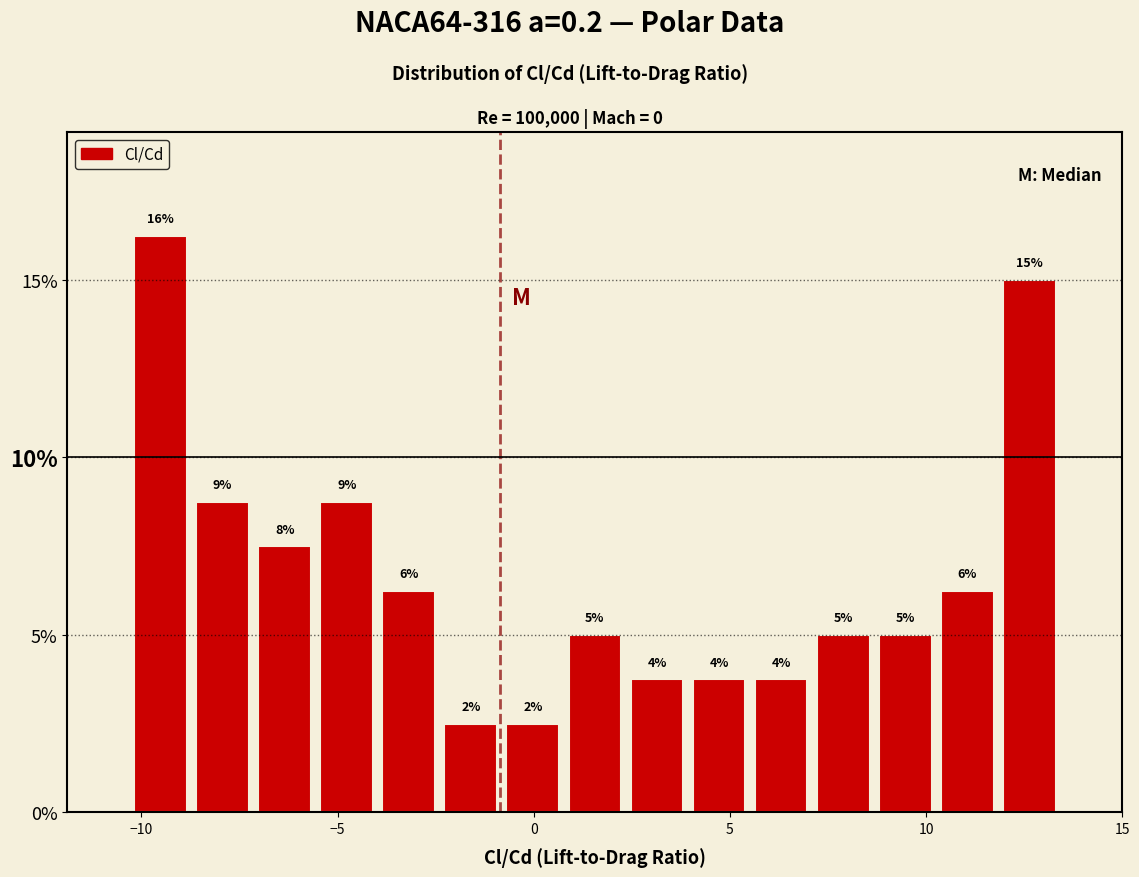

Read against the x-axis, roughly where is the centre of the tallest bar?

-9.5